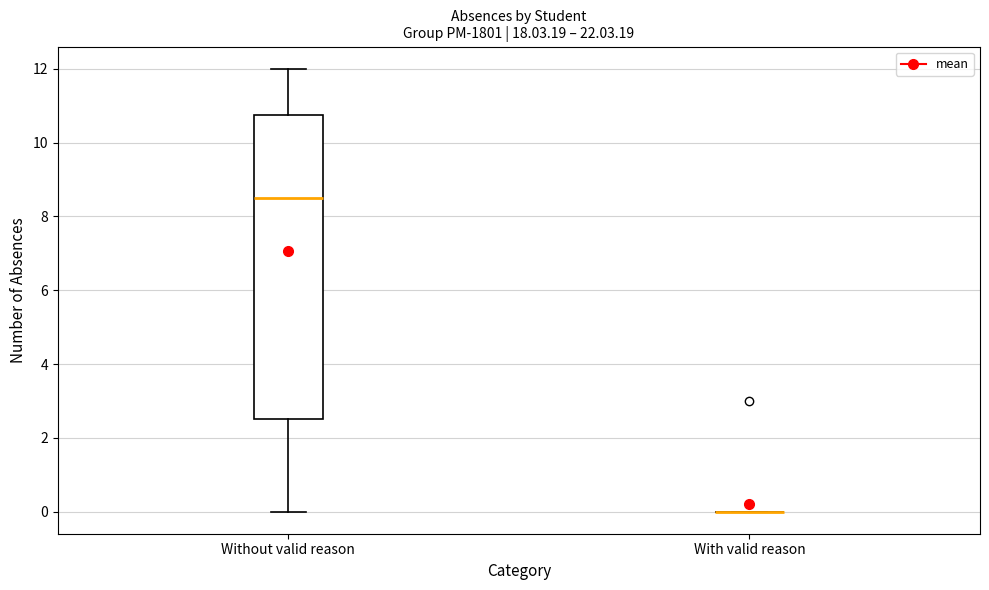

Reading left to right, transcribe this box plot: for each box, give where its median line is, the range the box spans, and where its two whiskers end, as read against the y-axis. The values are not printed on the chart, so give them approximately, as read against the axis.

Without valid reason: median 8.6, box 2.6 to 10.8, whiskers 0.0 to 12.0
With valid reason: box collapsed to a line at 0.0, whiskers 0.0 to 0.0